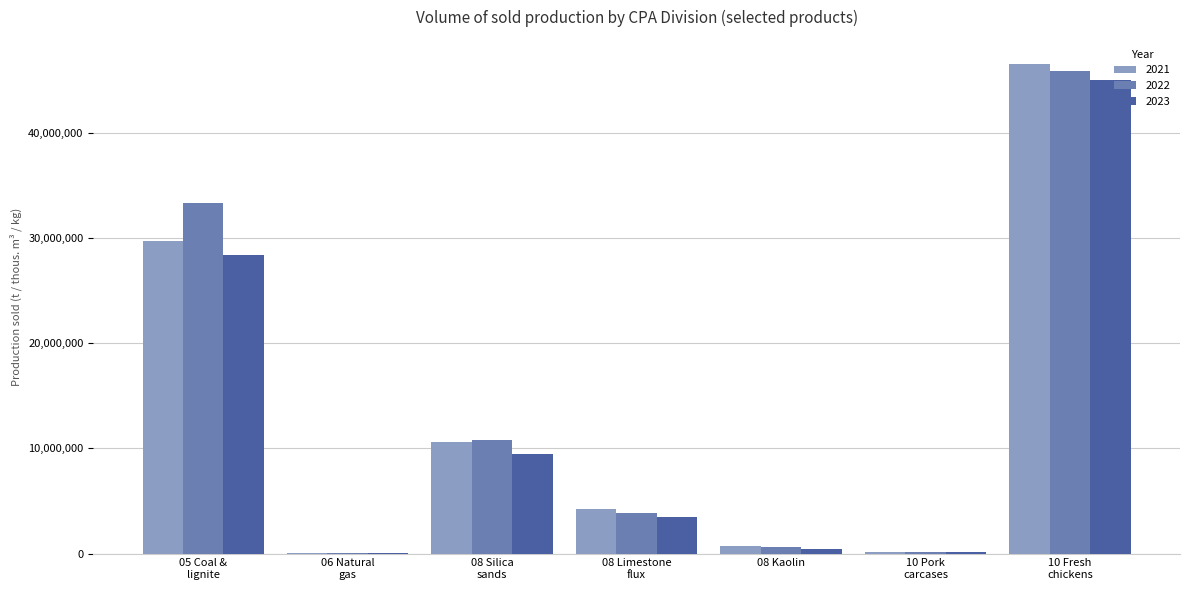

What is the maximum value shown in the chart?

46510861